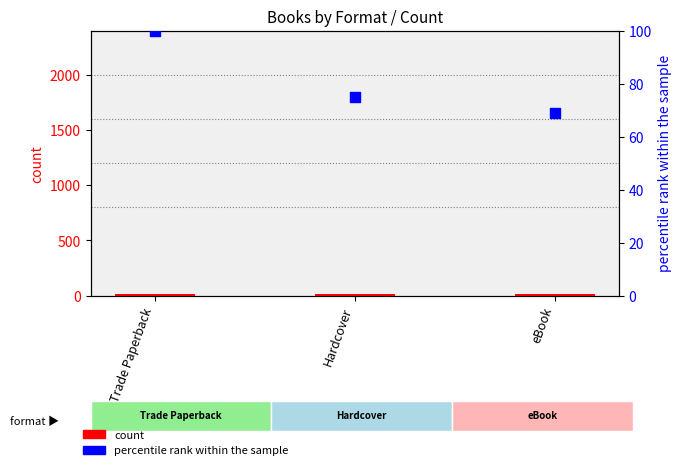

Which series has the largest Y range (max minus min)?

percentile rank within the sample